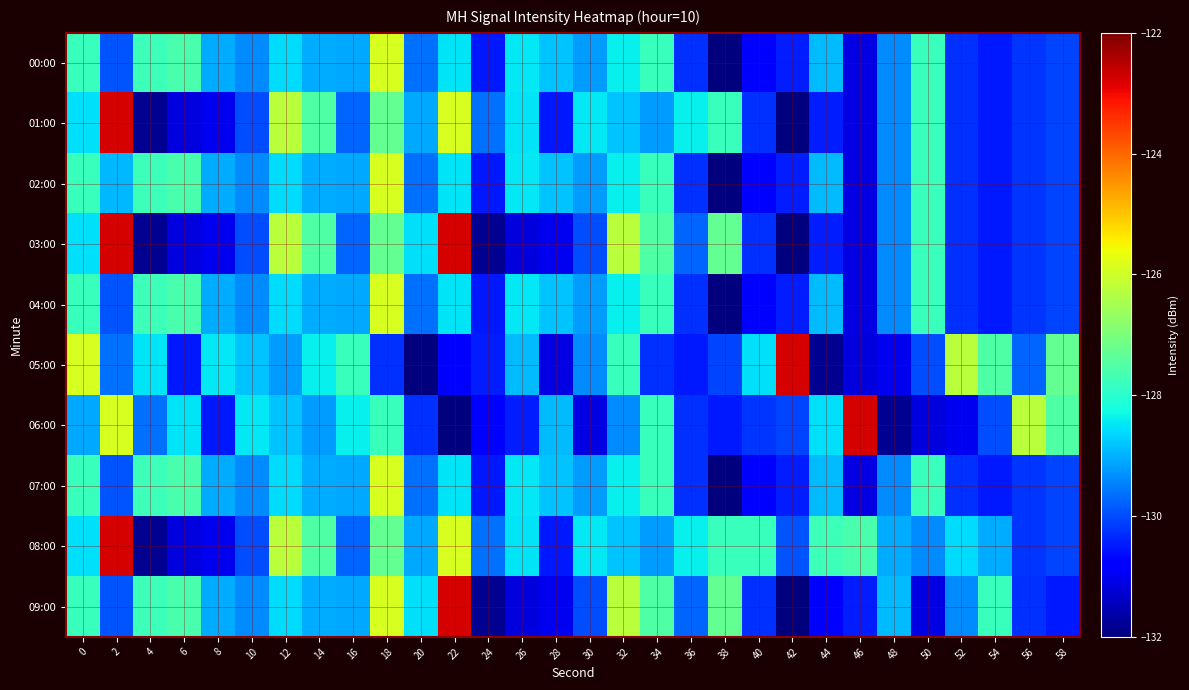

Which label corresponds to the largest value in the chart?

2